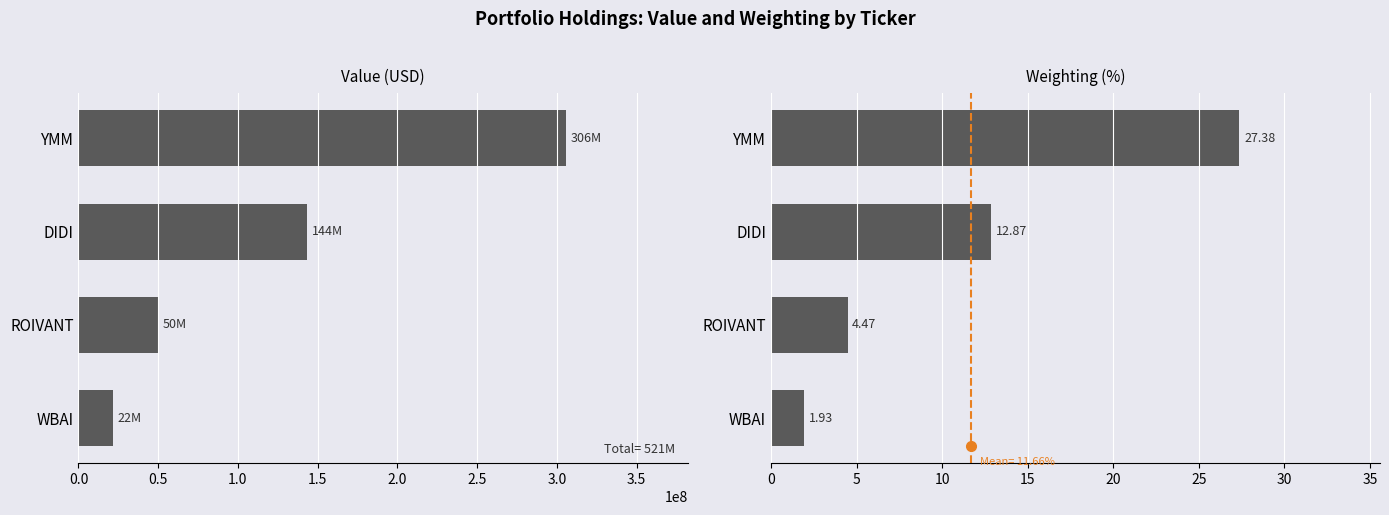

What is the sum of all Weighting values?

46.6